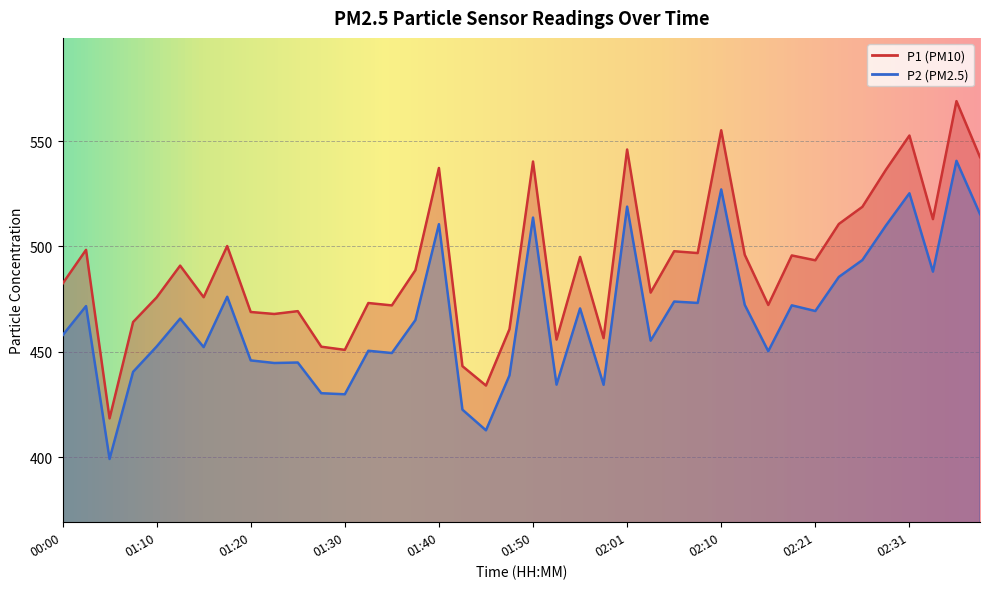

True or false: P2 and P1 intersect in this chart.

False